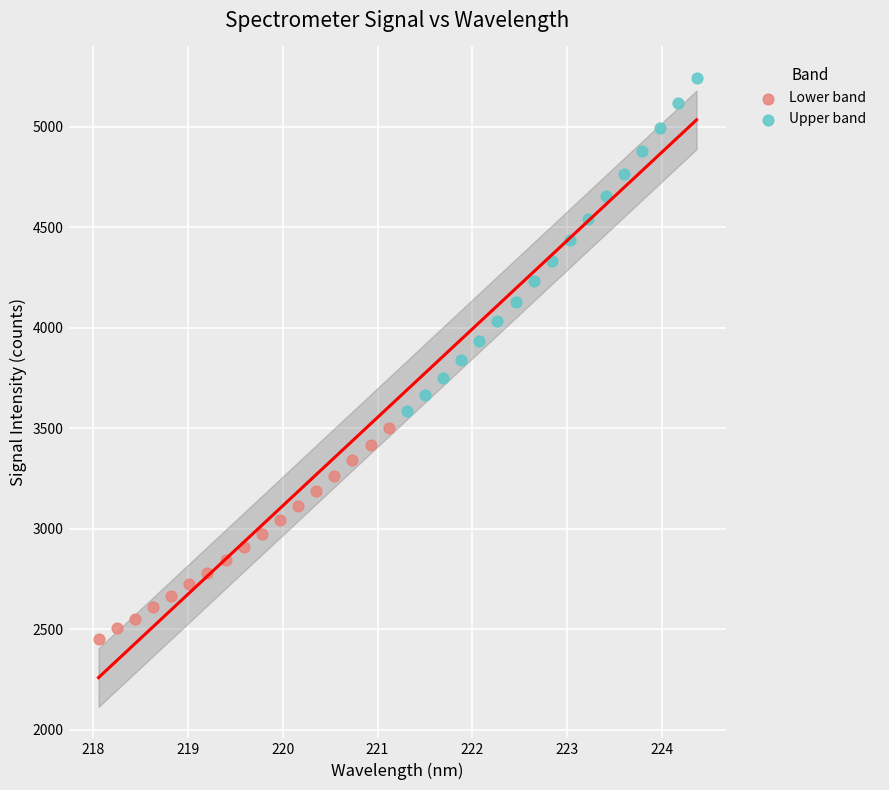

Which series has the largest Y range (max minus min)?

Upper band